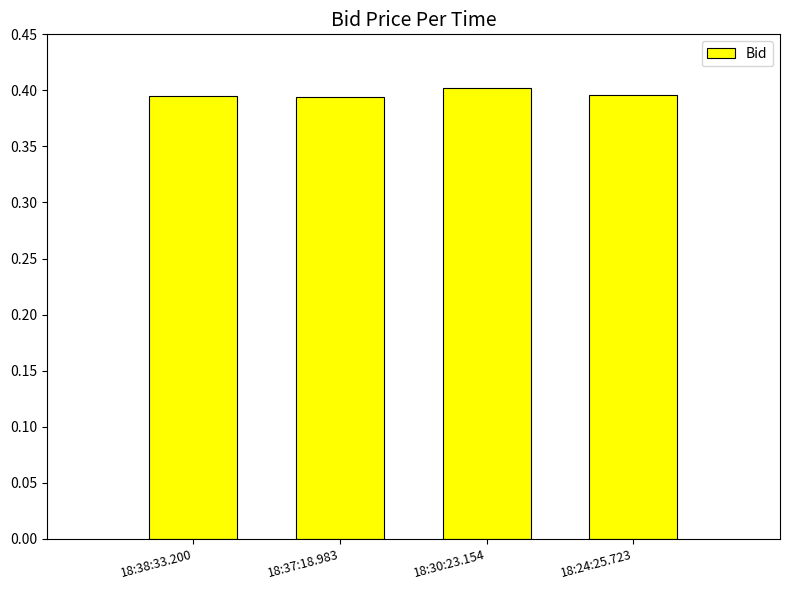

Is it true that the value at 18:37:18.983 is 0.6?

False